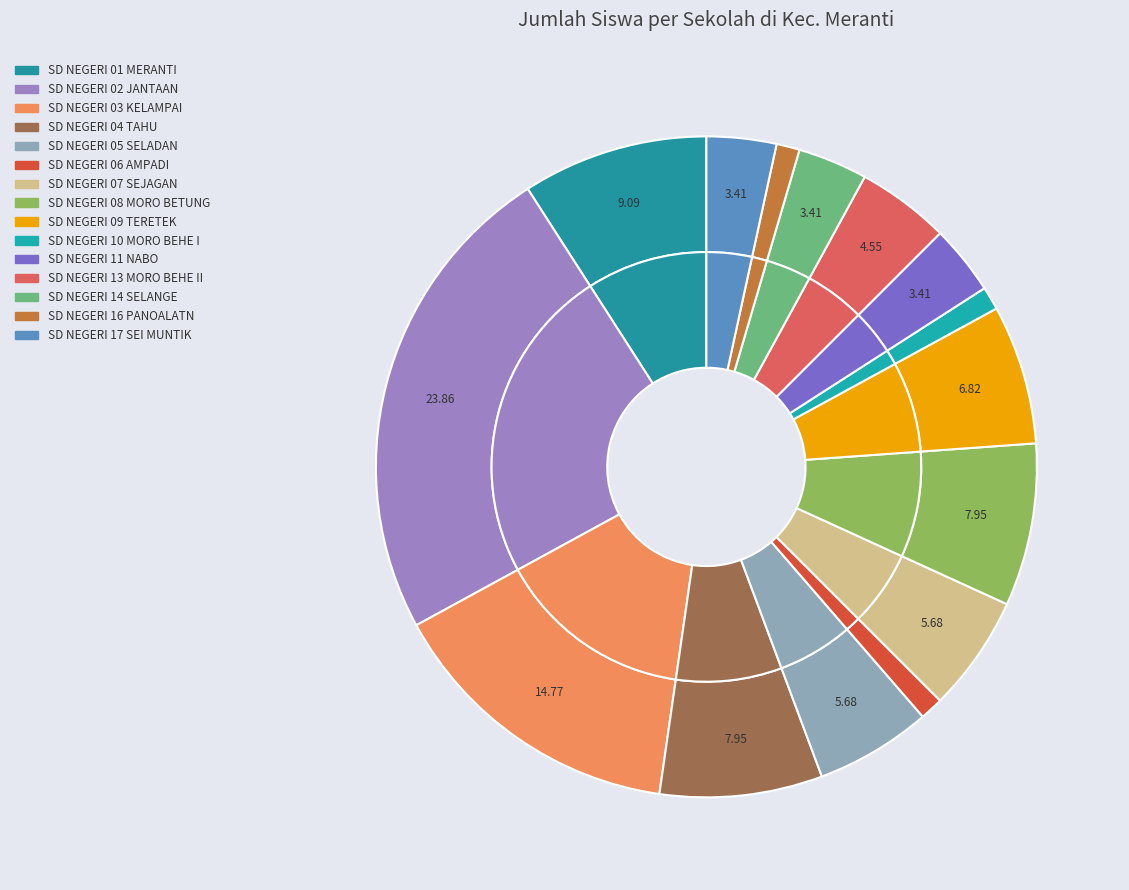

What percentage is the SD NEGERI 03 KELAMPAI slice, to the nearest percent?

15%